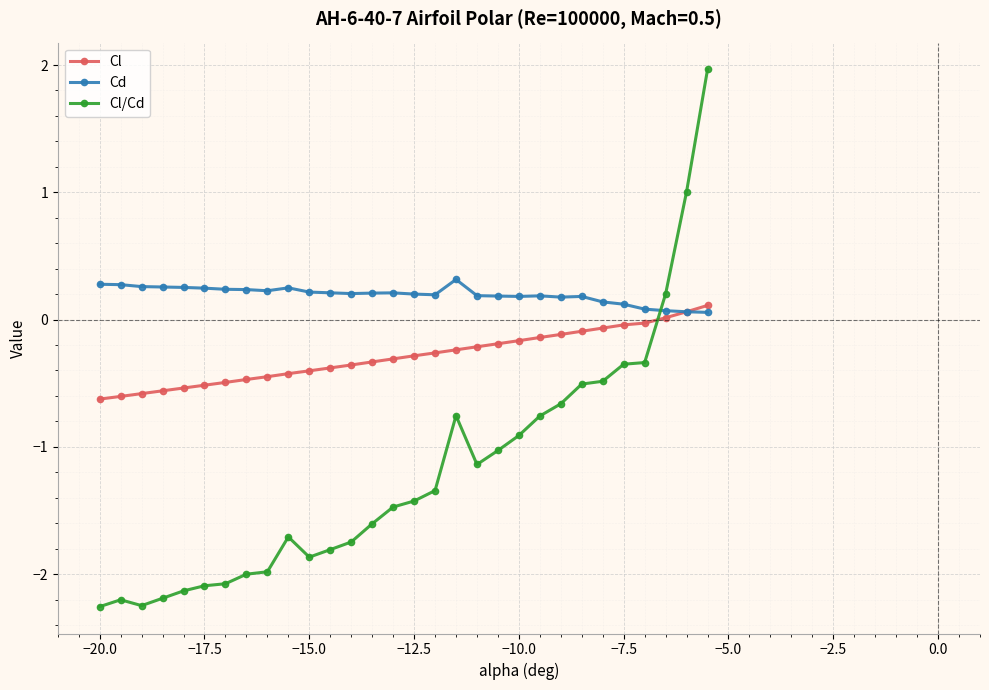

Rank the series by their average value, from highest to lowest.

Cd, Cl, Cl/Cd